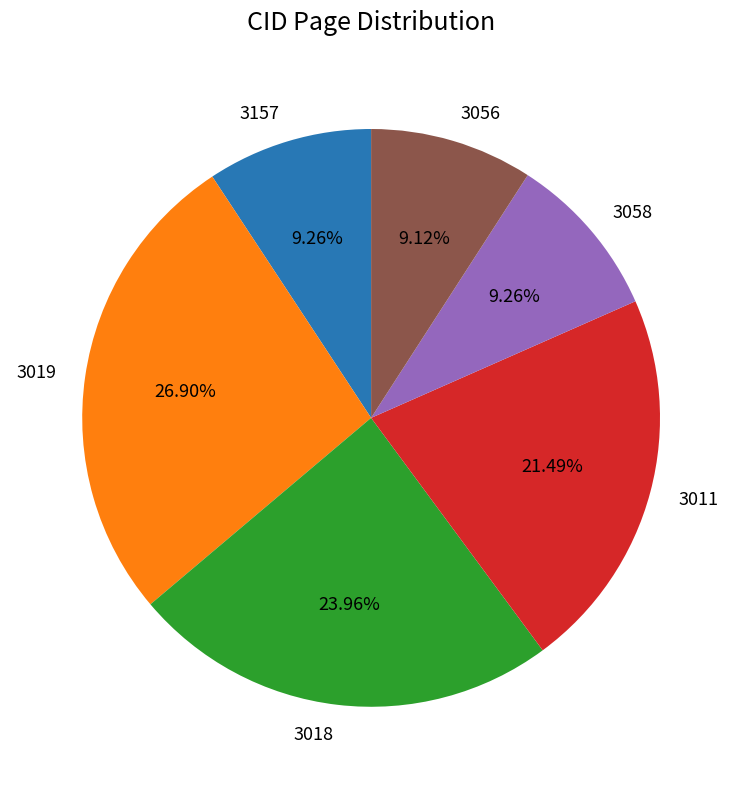

What is the largest slice in the pie chart?

3019